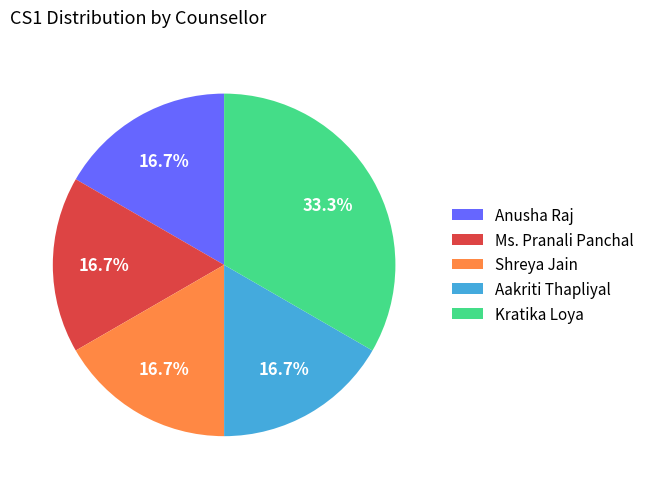

Is Anusha Raj the majority of the pie?

No